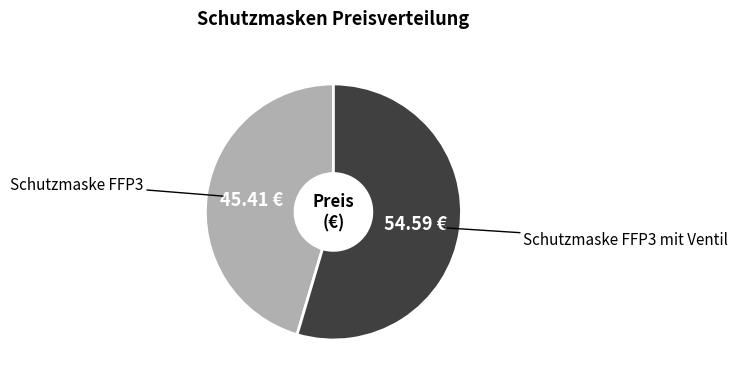

Do Schutzmaske FFP3 mit Ventil and Schutzmaske FFP3 together represent more than half of the pie?

Yes